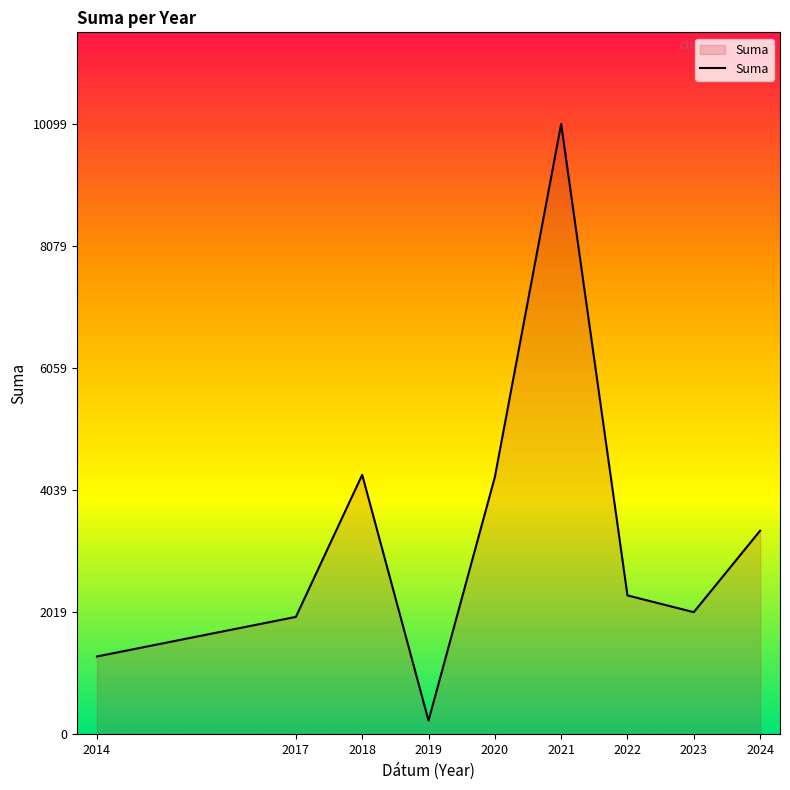

At which category does the chart reach its peak across all series?

2021